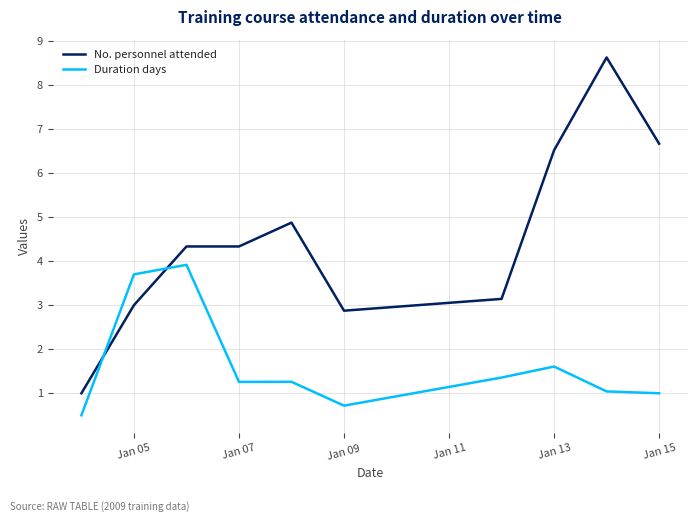

List the series in order of their overall mean, lowest first.

Duration days, No. personnel attended